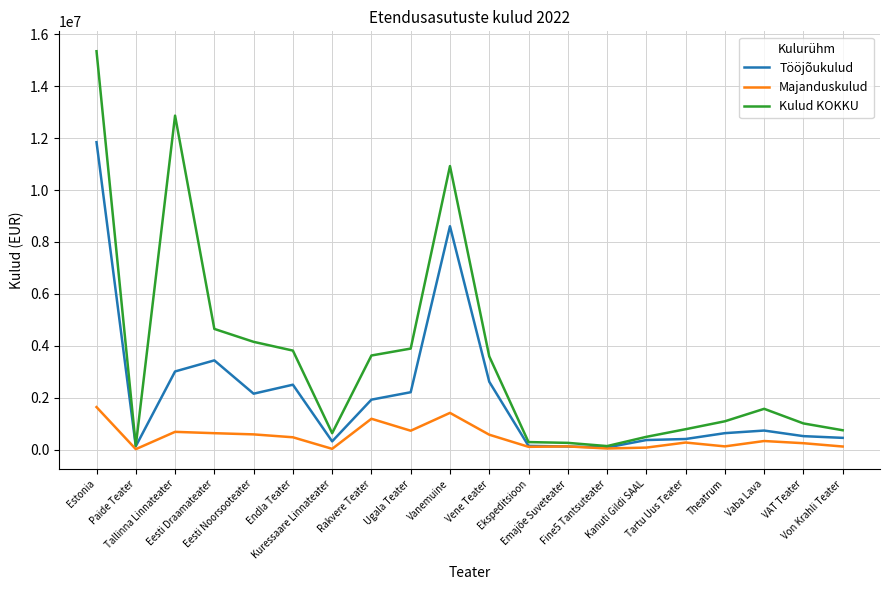

List the series in order of their overall mean, lowest first.

Majanduskulud, Tööjõukulud, Kulud KOKKU